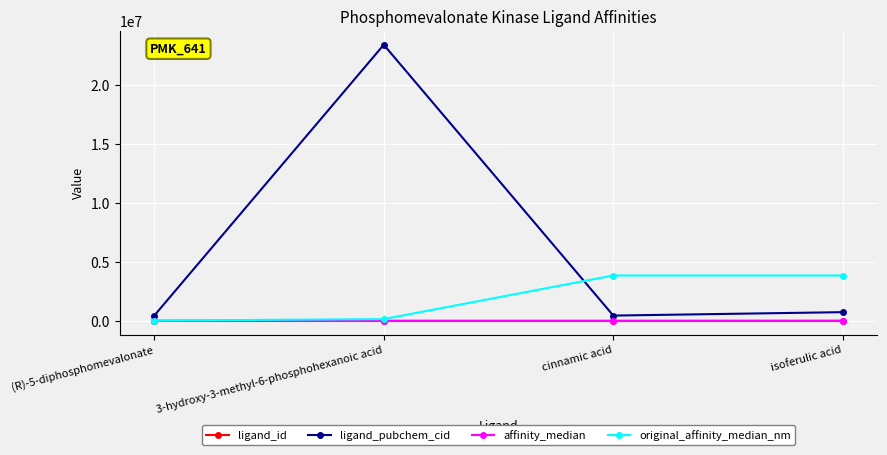

Does the chart display data point markers on the line(s)?

Yes